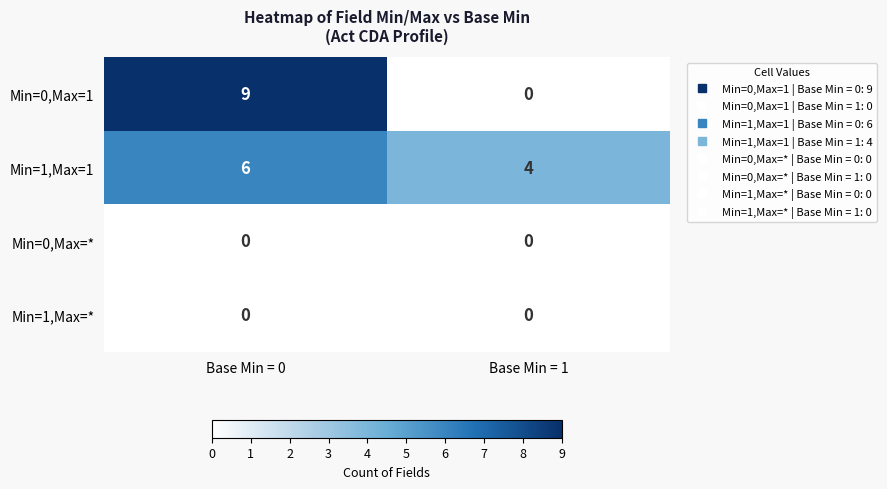

Is it true that Min=0,Max=1 equals 5 at Base Min = 0?

False